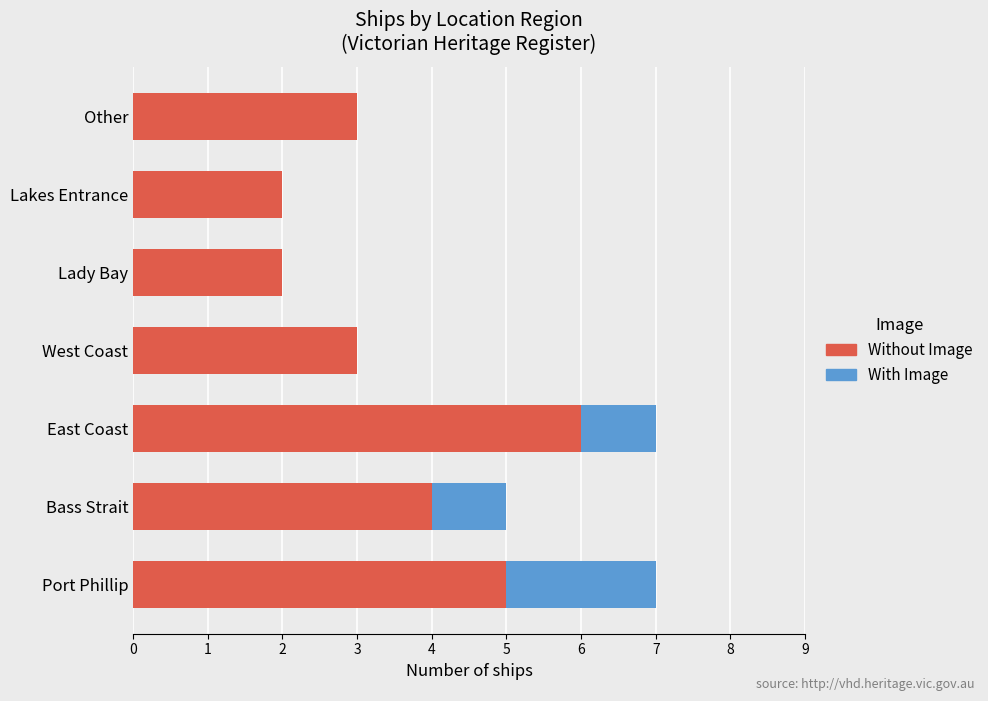

What are all the series names shown in the legend?

Without Image, With Image